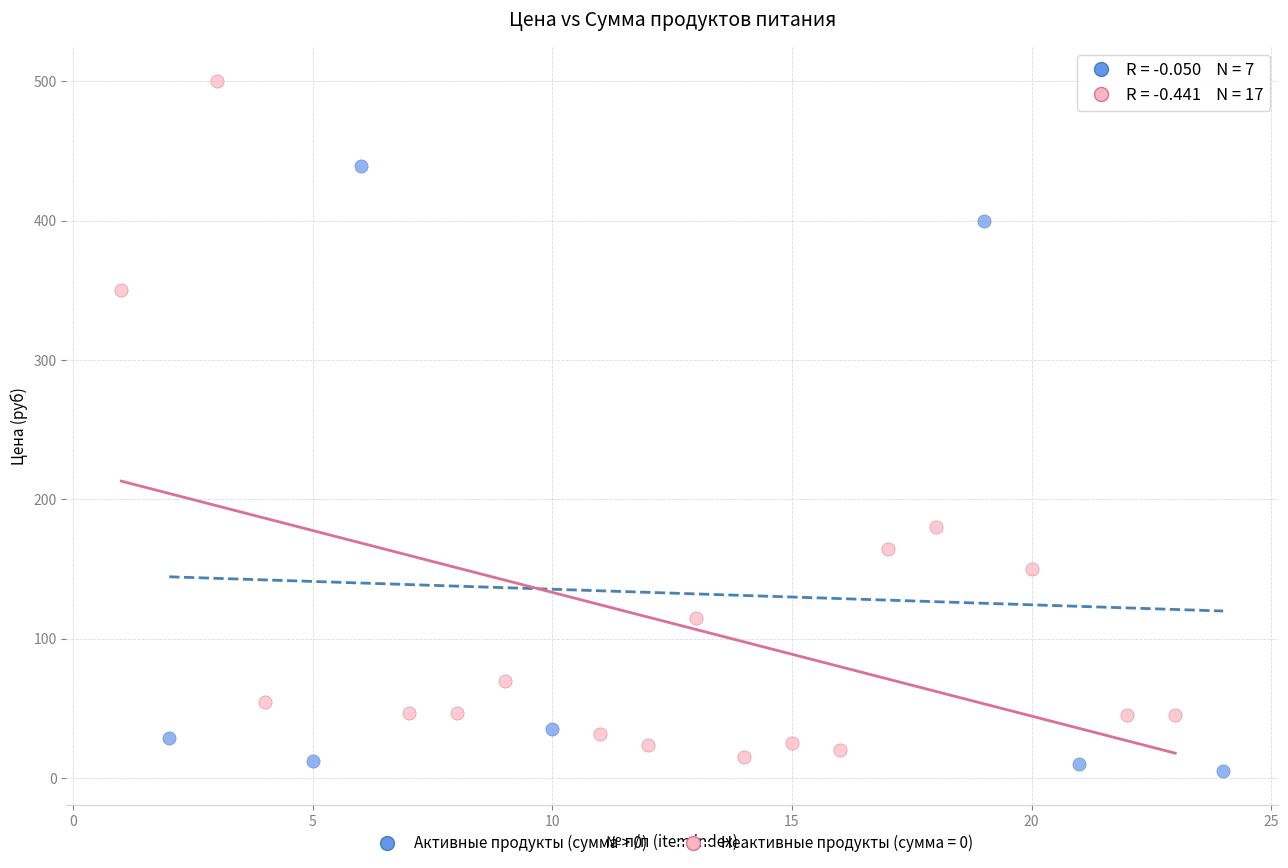

Which series contains the highest Y value?

Неактивные продукты (сумма = 0)